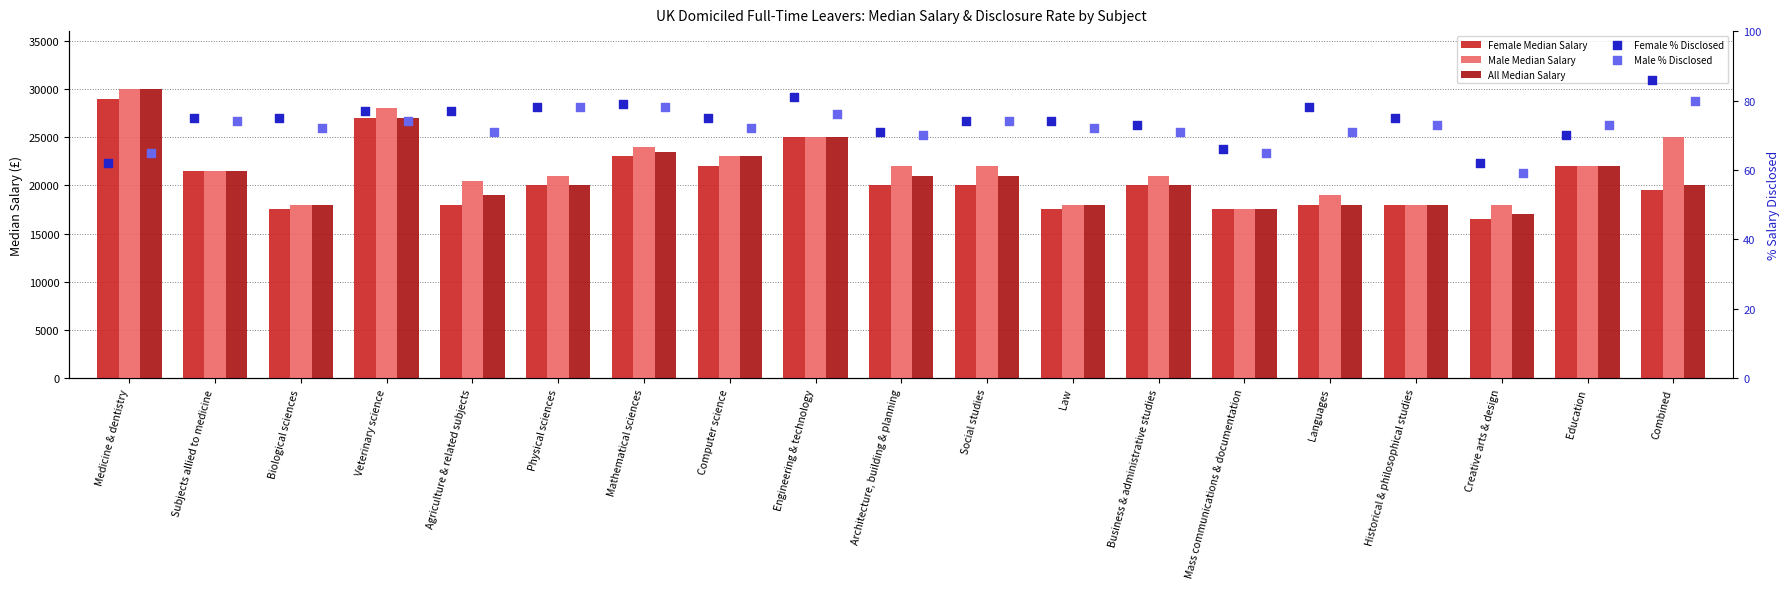

Which series has the largest total across all categories?

Male Median Salary